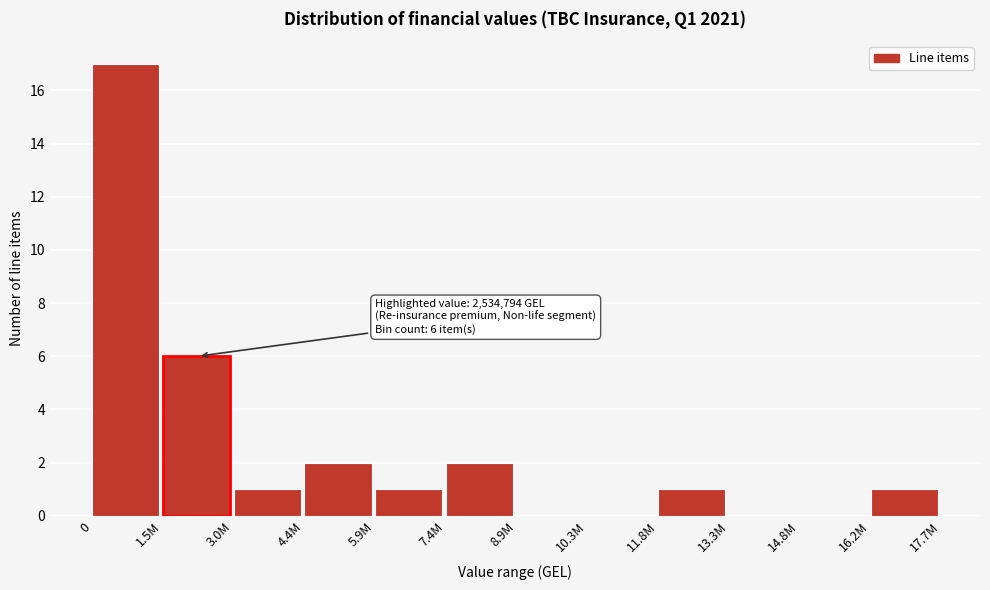

Reading left to right, list all the values displayed in this chart.

0=17	1.5M=6	3.0M=1	4.4M=2	5.9M=1	7.4M=2	8.9M=0	10.3M=0	11.8M=1	13.3M=0	14.8M=0	16.2M=1